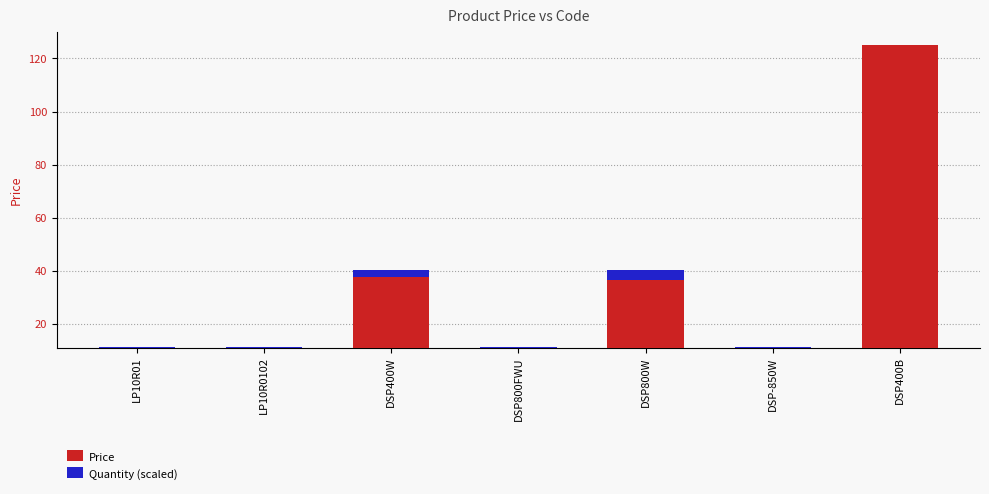

List the series in order of their overall mean, highest first.

Price, Quantity (scaled)